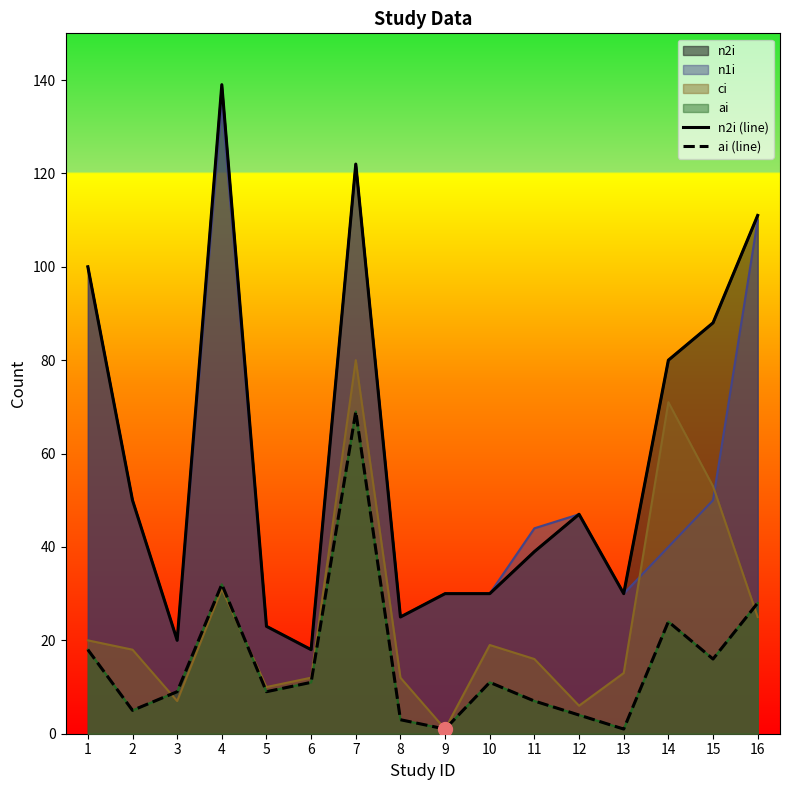

Which series changed the most between 8 and 10?

ai (line)